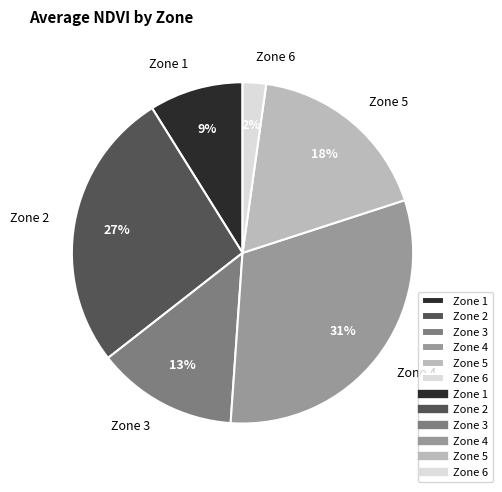

Combined, do Zone 1 and Zone 6 account for over 50%?

No